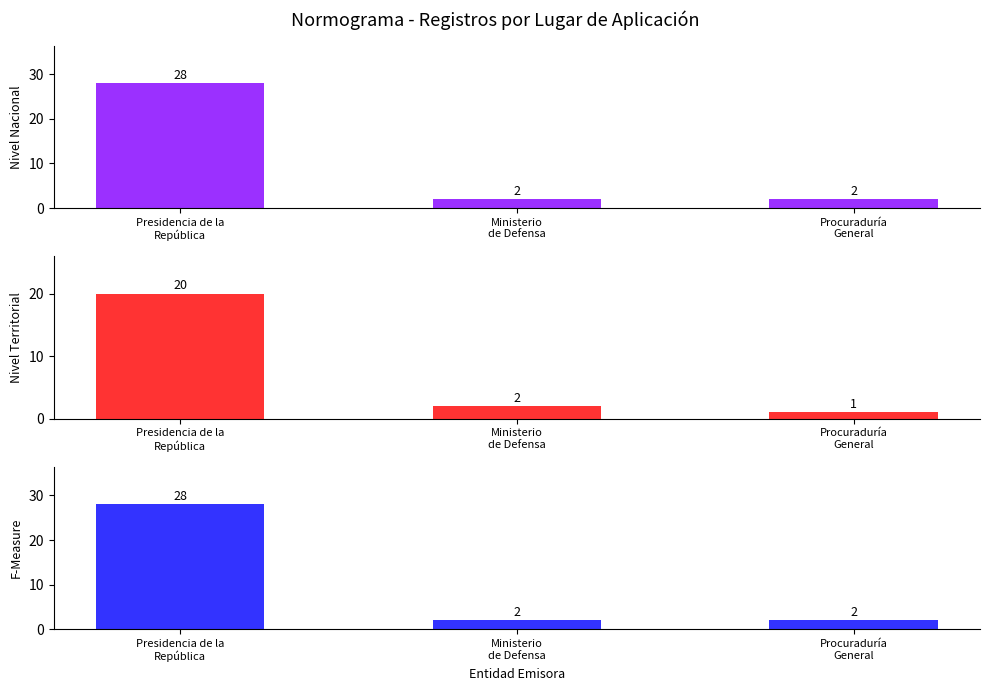

What is the value of the Nivel Territorial bar at the 3rd from the left?

1